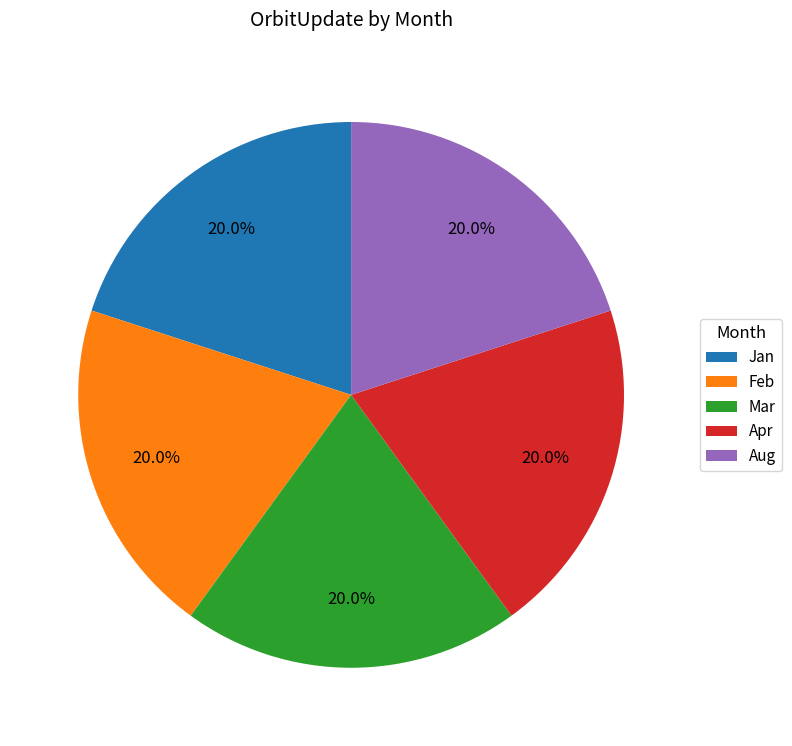

What is the ratio of the value at Feb to the value at Mar?

1.0